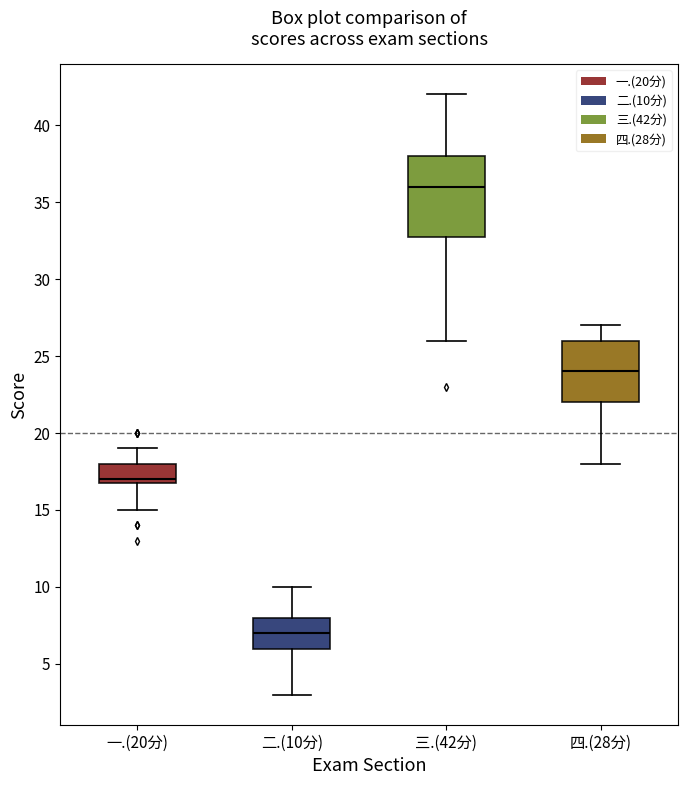

Reading left to right, read every box against the y-axis: the position of its median line, the range the box covers, and the ends of its whiskers. The values are not printed on the chart, so give them approximately, as read against the axis.

一.(20分): median 17 (just above the box's lower edge), box 17 to 18, whiskers 15 to 19
二.(10分): median 7, box 6 to 8, whiskers 3 to 10
三.(42分): median 36, box 33 to 38, whiskers 26 to 42
四.(28分): median 24, box 22 to 26, whiskers 18 to 27